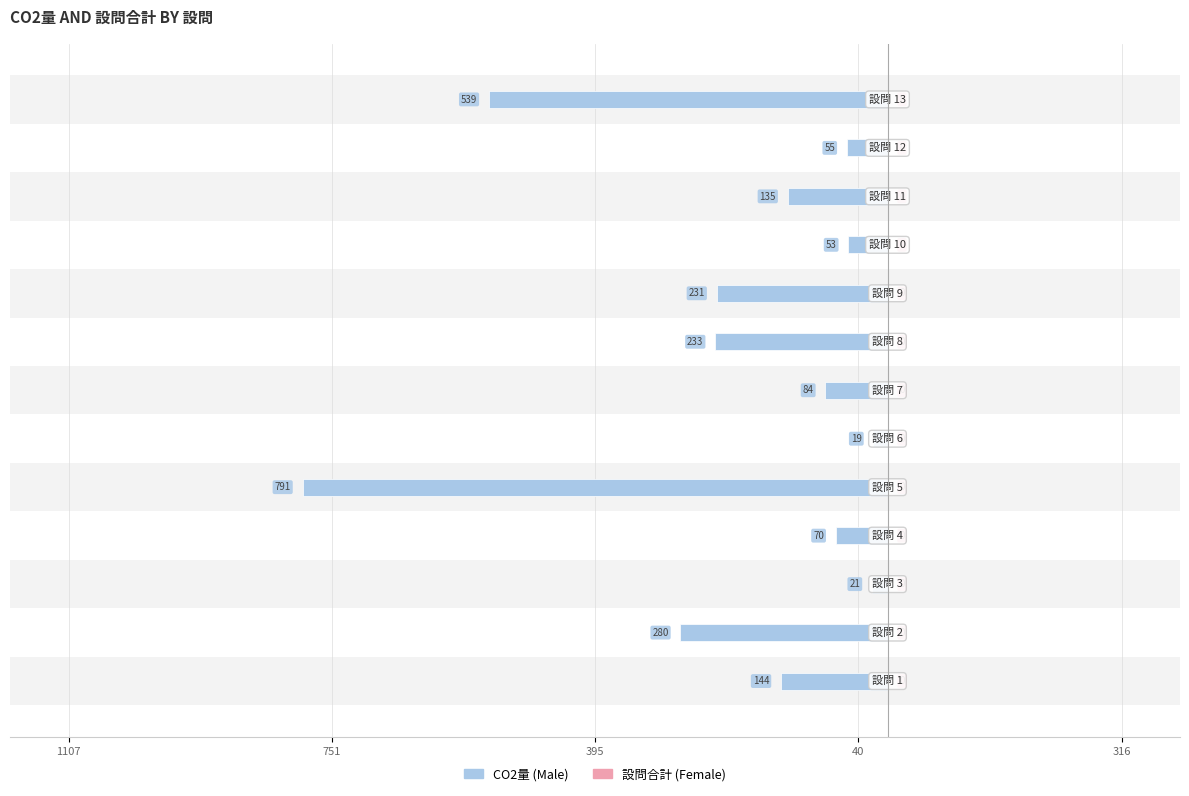

Does the chart contain any negative values?

Yes